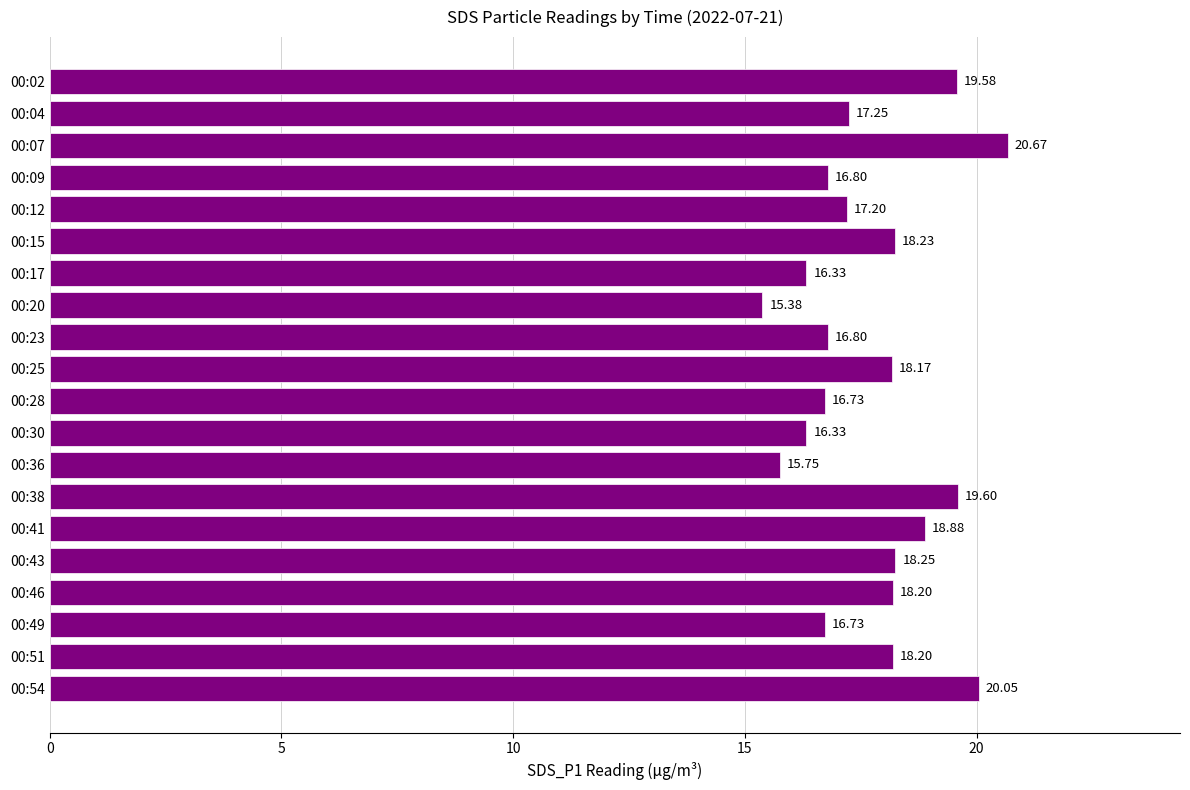

Between 00:25 and 00:04, which is larger?

00:25